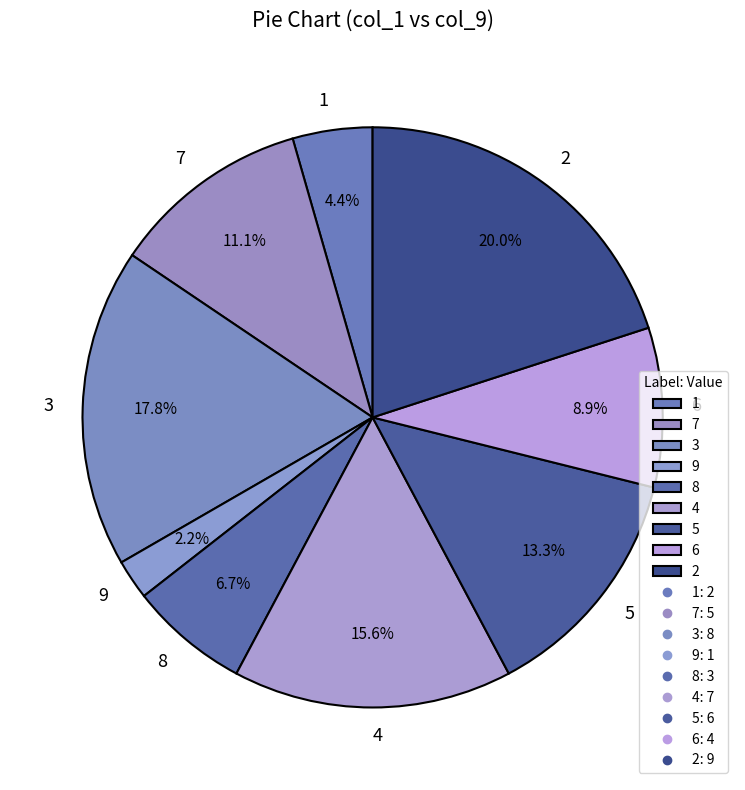

What is the ratio of the value at 6 to the value at 8?

1.3